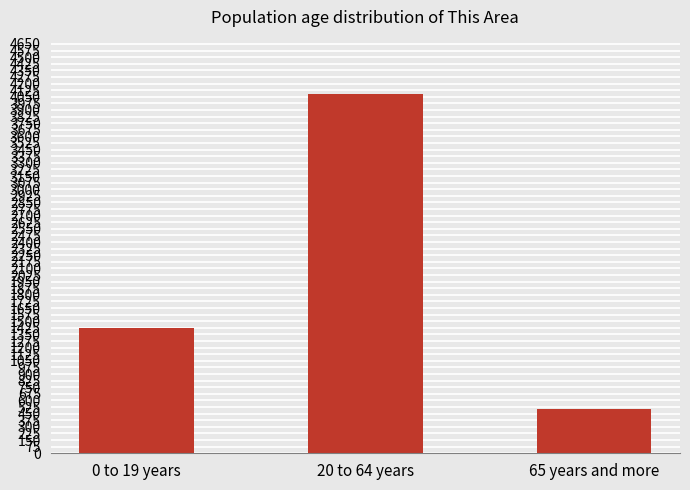

Reading right to left, what are all the values shown in this chart?

65 years and more=507	20 to 64 years=4086	0 to 19 years=1421